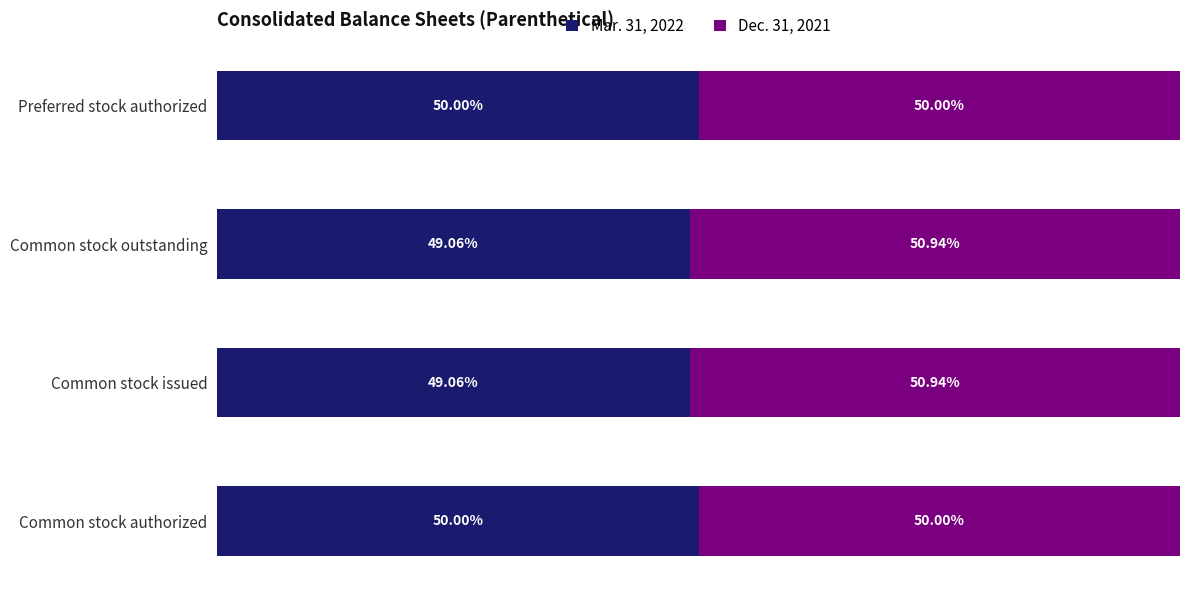

What are all the series names shown in the legend?

Mar. 31, 2022, Dec. 31, 2021